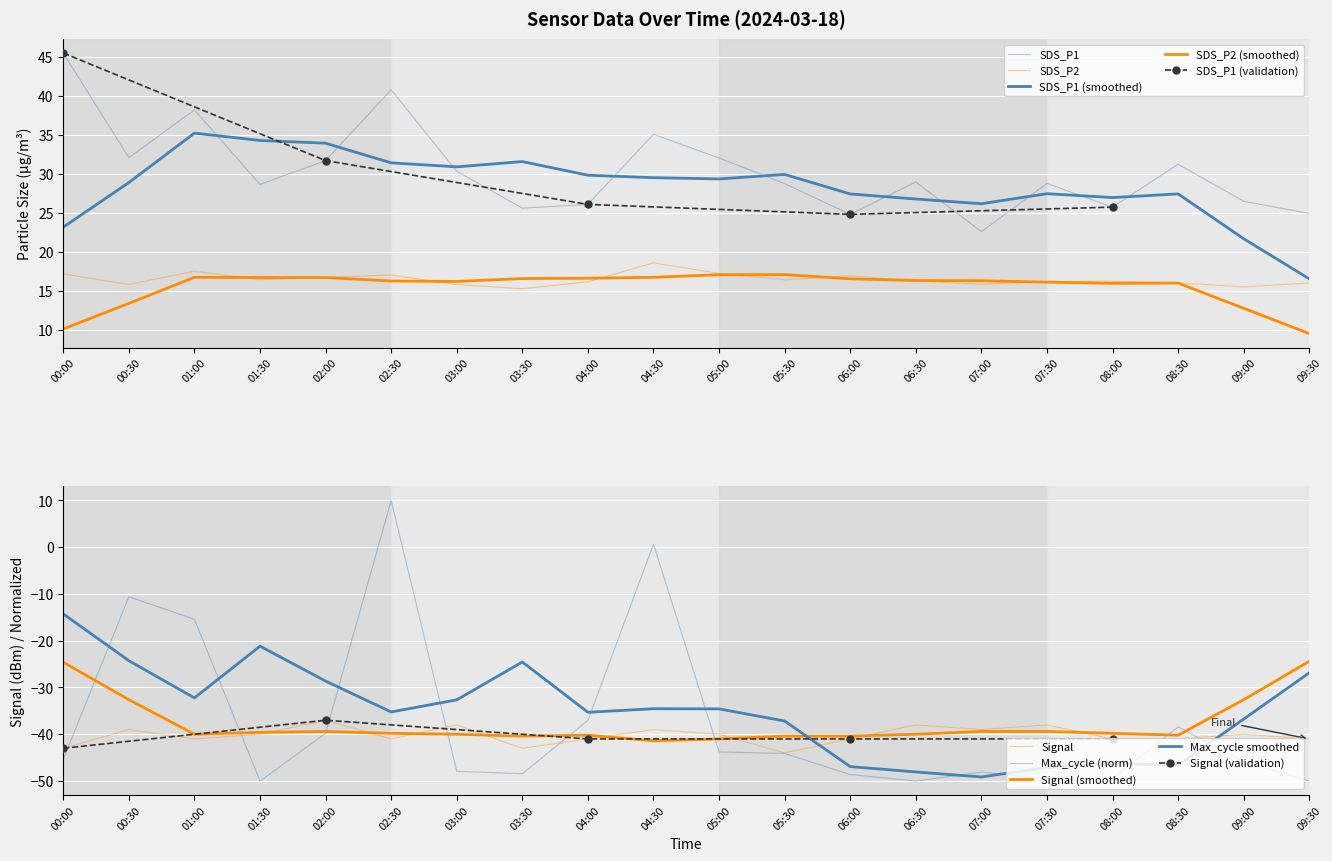

What is the label of the 19th point from the right?

00:30